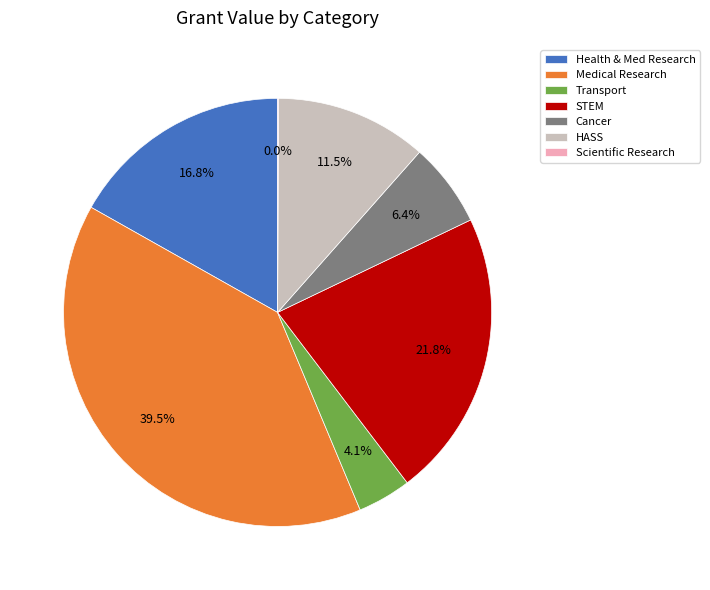

Does Scientific Research represent more than half of the total?

No